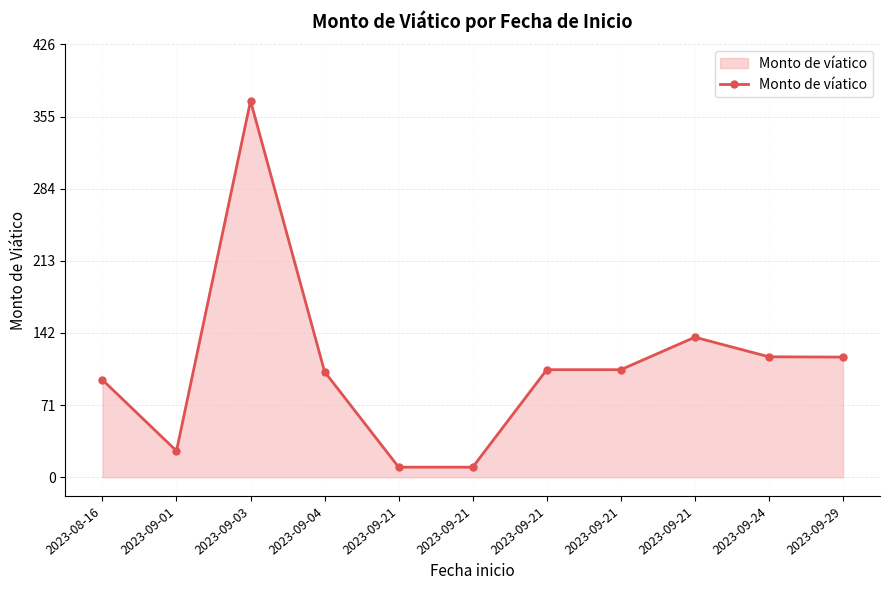

Is it true that the value at 2023-09-21 is 106.0?

True